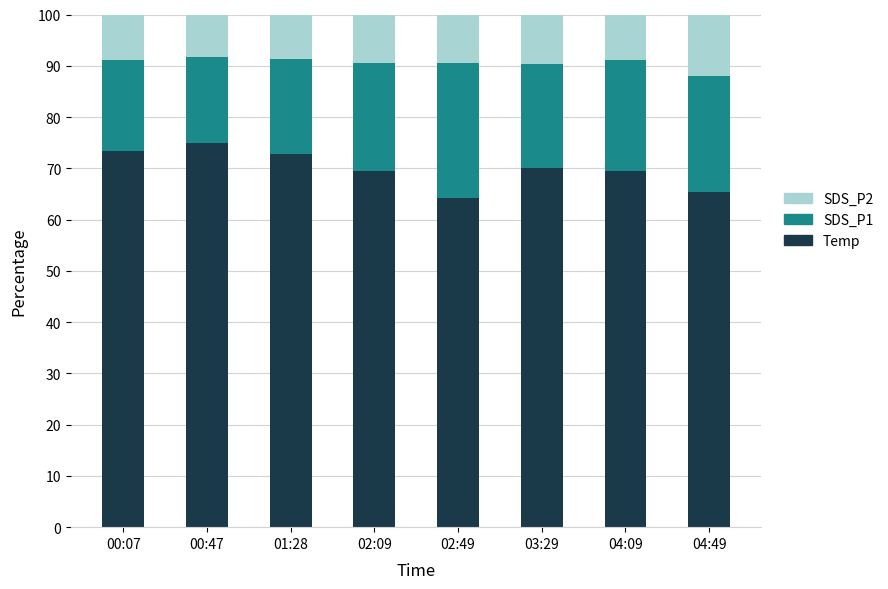

What is the total value across all series at 04:09?

100.0